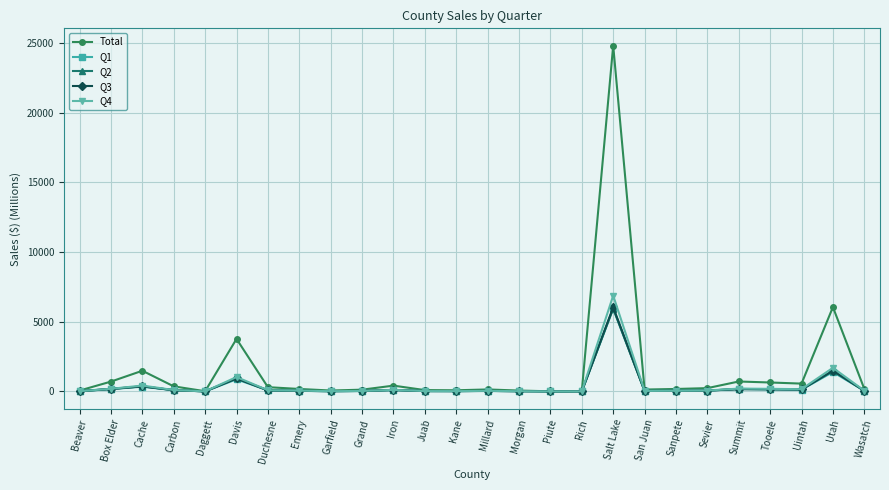

True or false: Q2 has more than 1 points higher than both neighbors.

True